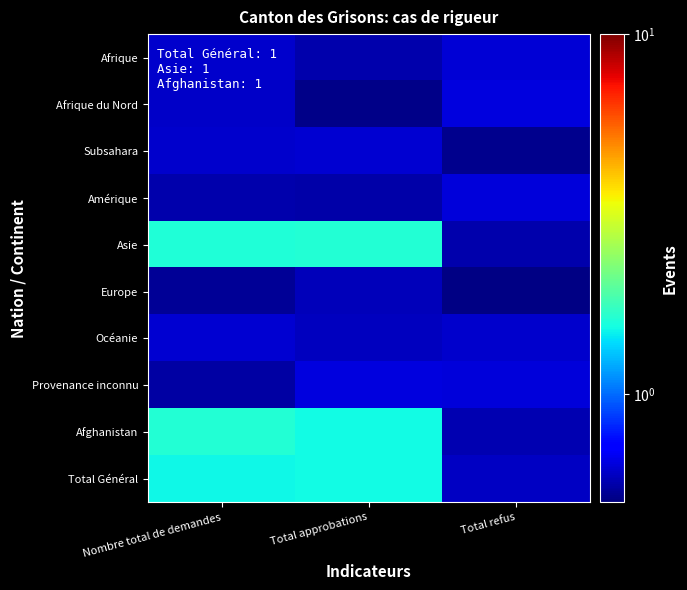

Reading left to right, transcribe all the data shown in this chart.

Afrique: Nombre total de demandes=0.6	Total approbations=0.6	Total refus=0.6
Afrique du Nord: Nombre total de demandes=0.6	Total approbations=0.5	Total refus=0.6
Subsahara: Nombre total de demandes=0.6	Total approbations=0.6	Total refus=0.5
Amérique: Nombre total de demandes=0.6	Total approbations=0.6	Total refus=0.6
Asie: Nombre total de demandes=1.6	Total approbations=1.6	Total refus=0.6
Europe: Nombre total de demandes=0.5	Total approbations=0.6	Total refus=0.5
Océanie: Nombre total de demandes=0.6	Total approbations=0.6	Total refus=0.6
Provenance inconnu: Nombre total de demandes=0.6	Total approbations=0.6	Total refus=0.6
Afghanistan: Nombre total de demandes=1.6	Total approbations=1.5	Total refus=0.6
Total Général: Nombre total de demandes=1.5	Total approbations=1.5	Total refus=0.6